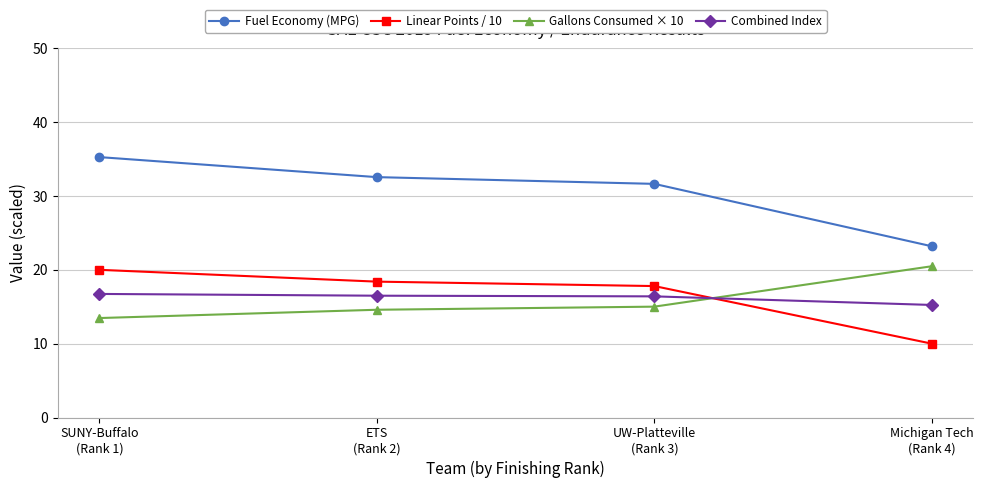

What position from the left is UW-Platteville
(Rank 3)?

3